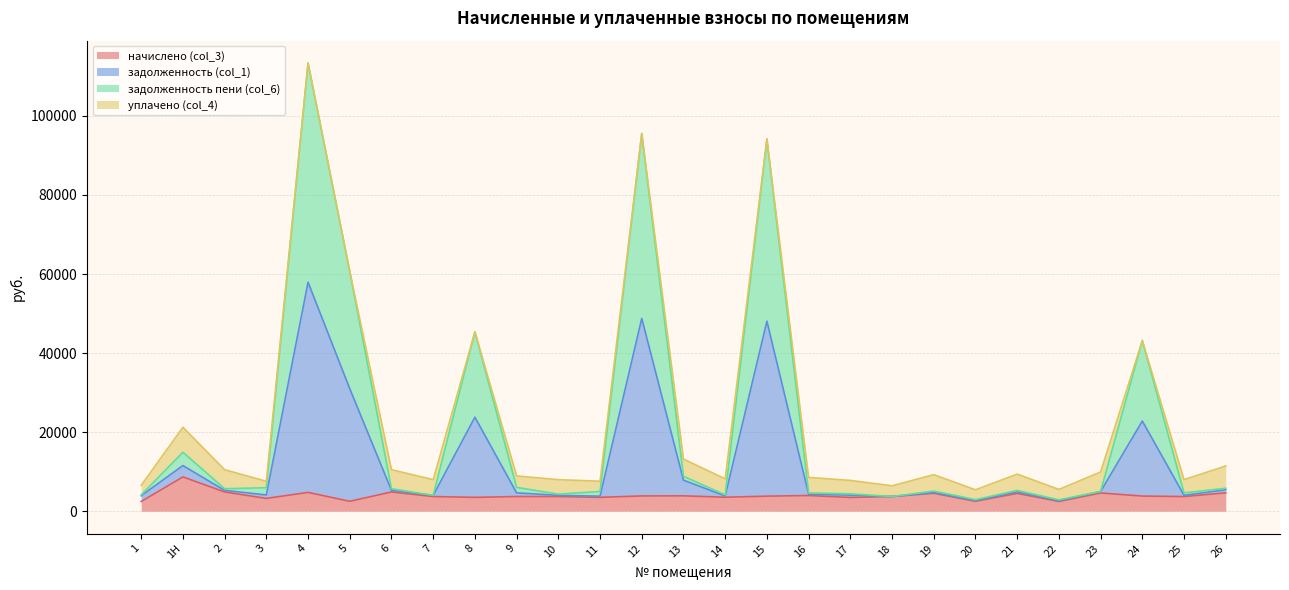

Does the chart display data point markers on the line(s)?

No